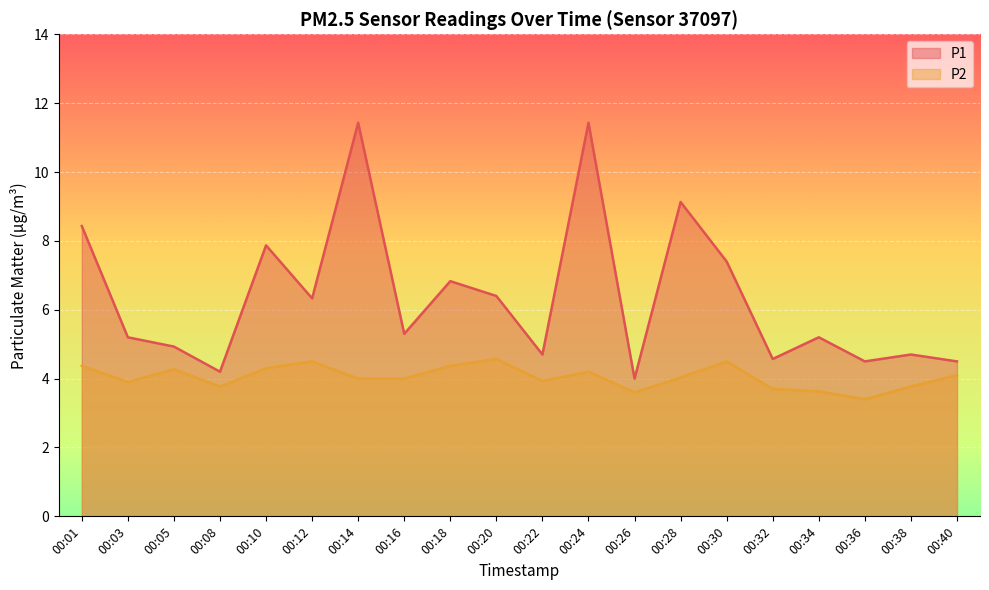

How many values in the P1 series exceed 5?

12